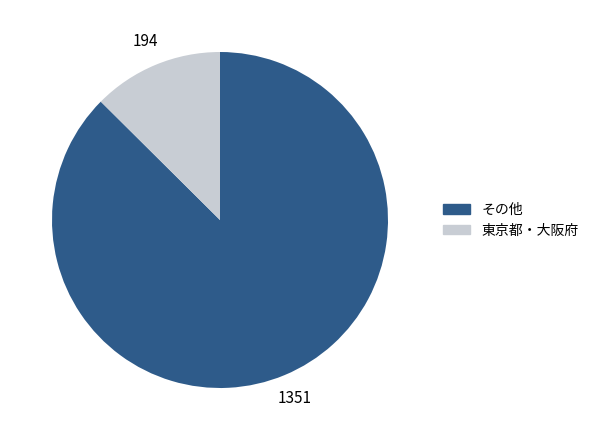

Which has a higher value, その他 or 東京都・大阪府?

その他